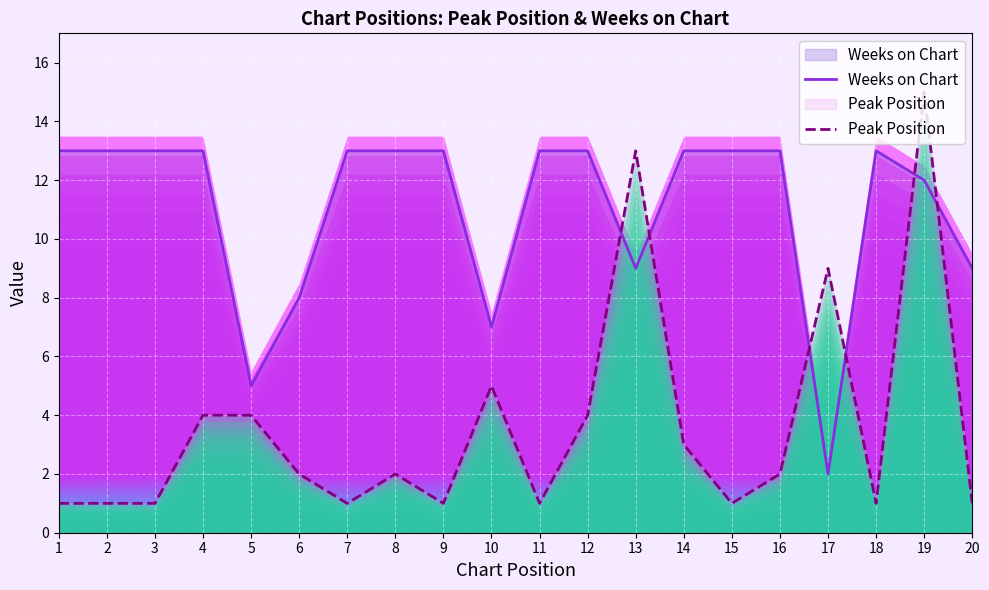

Where is the first local minimum for Peak Position?

7